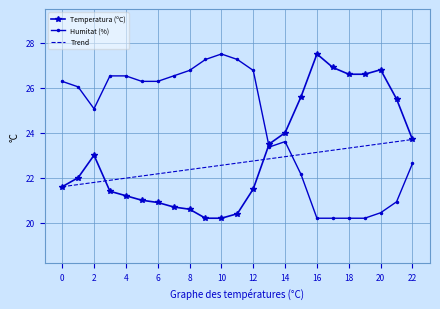

What is the highest value of the Humitat (%) series?

27.5